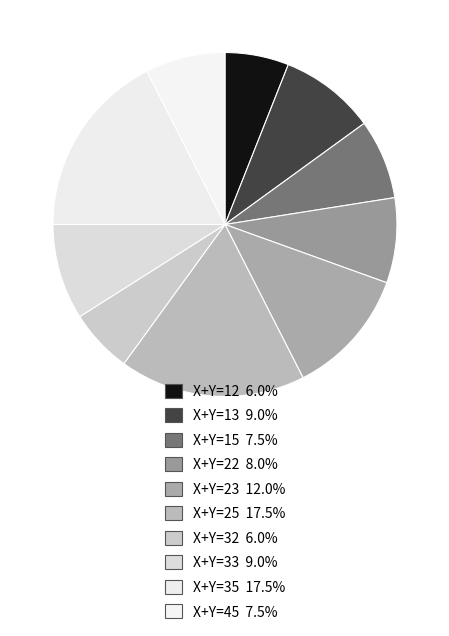

Is there any slice that represents more than half of the pie?

No